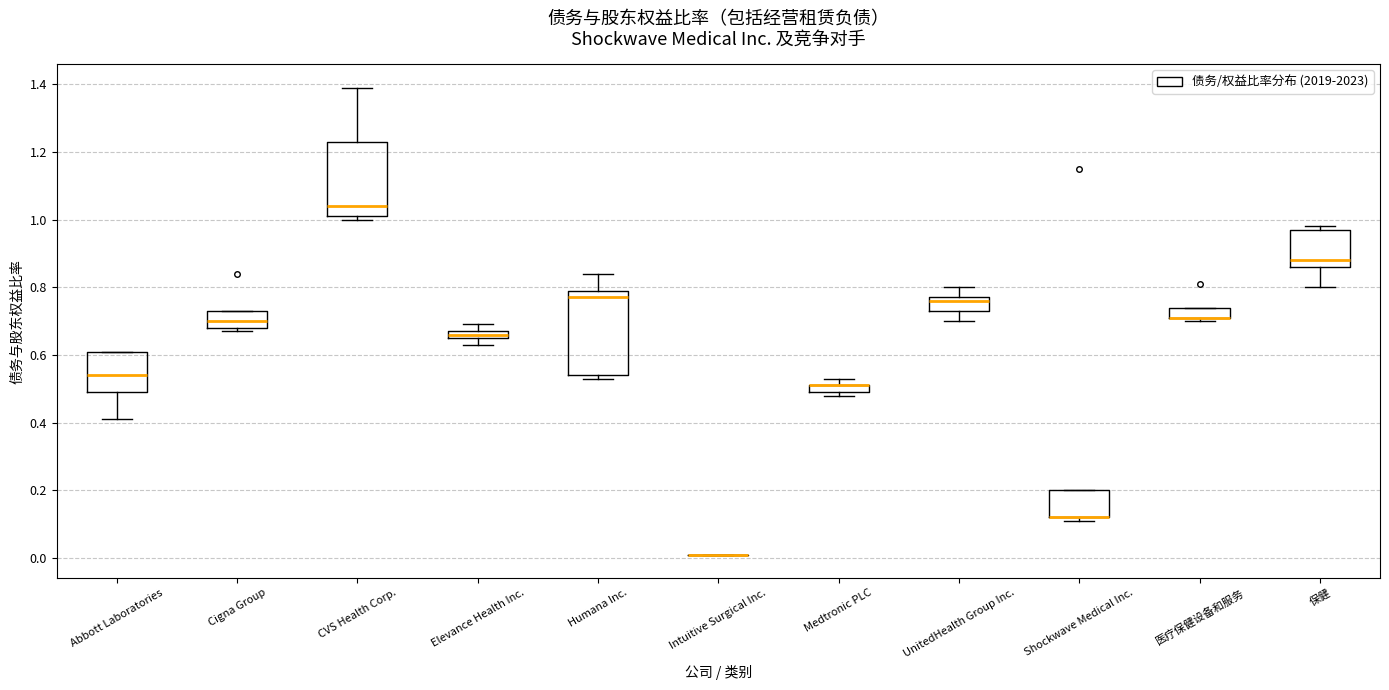

Where is the upper edge of the box for Cigna Group on the y-axis? The values are not printed on the chart, so give them approximately, as read against the axis.

0.74